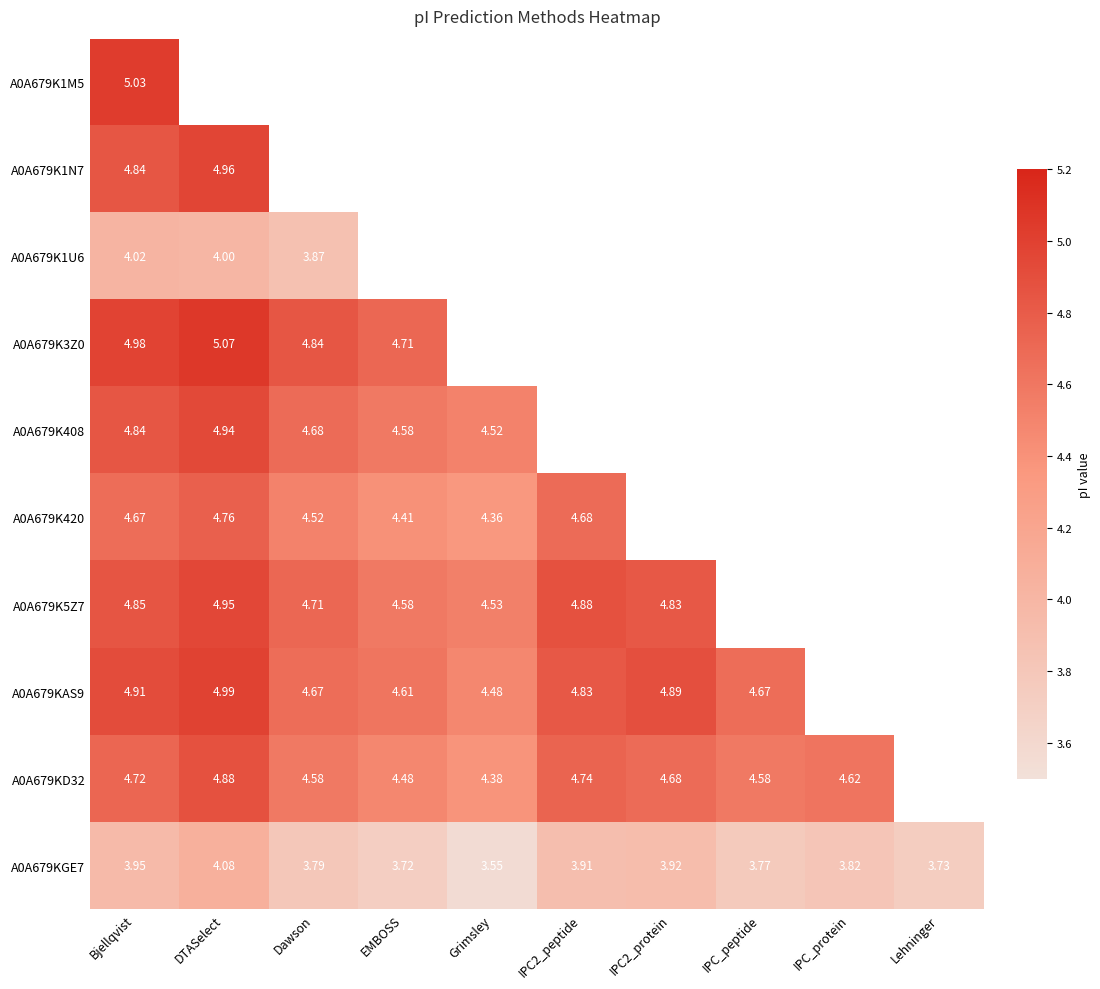

Is the value of A0A679K408 at Bjellqvist greater than the value of A0A679KD32 at Dawson?

Yes